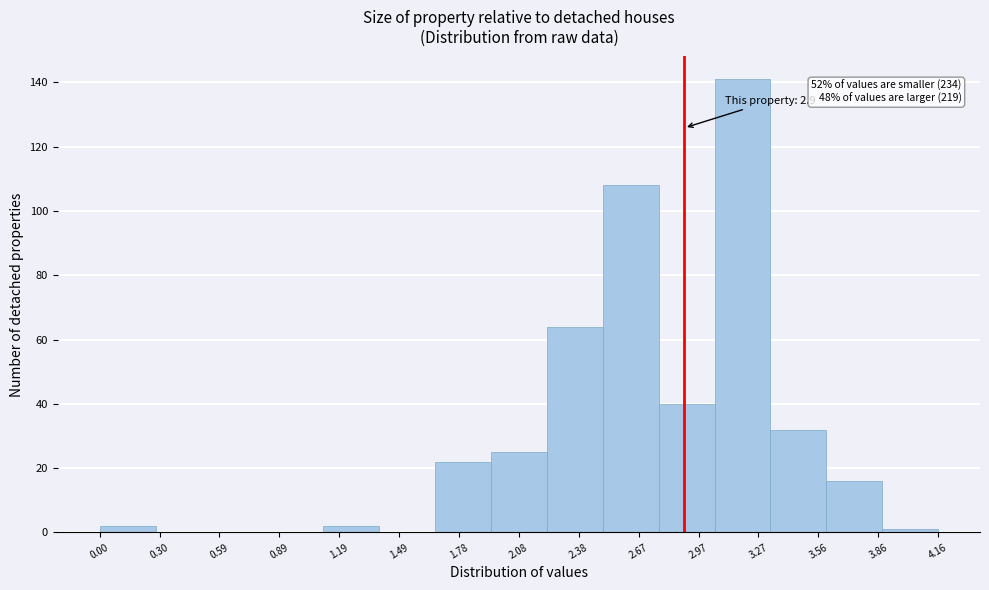

Which range on the x-axis has the tallest bar?

3.05 to 3.35